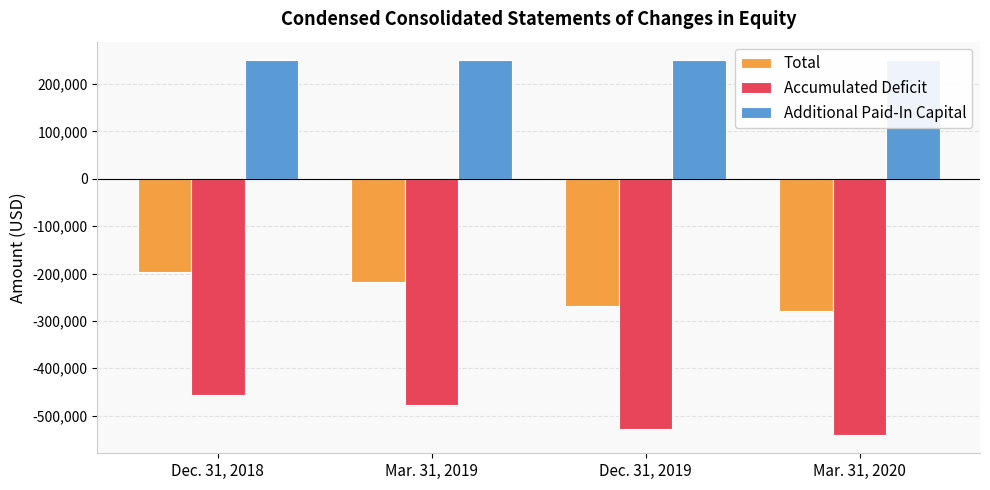

Reading right to left, what are all the values shown in this chart?

Total: -279986	-268536	-217368	-196761
Accumulated Deficit: -539986	-528536	-477368	-456761
Additional Paid-In Capital: 250000	250000	250000	250000